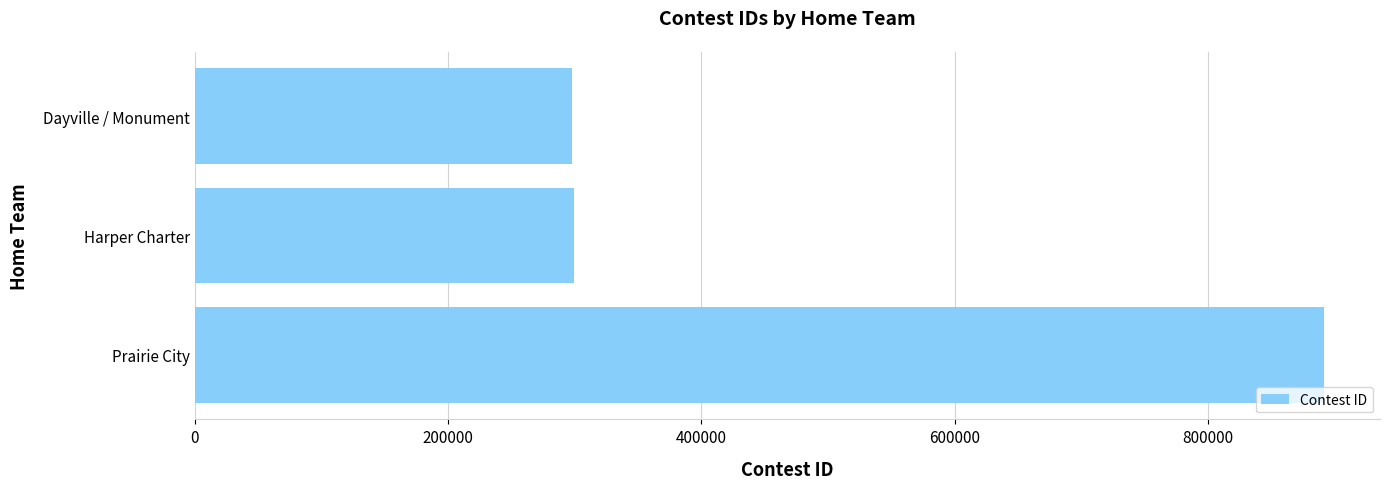

What is the sum of all values?

1488163